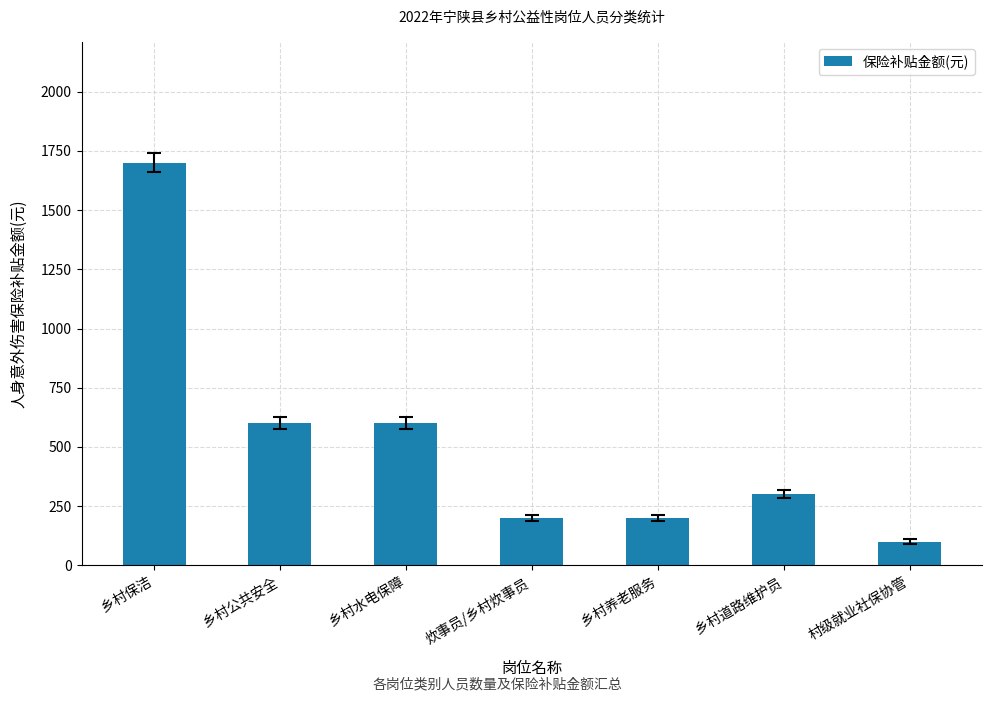

At which category does the chart reach its peak across all series?

乡村保洁